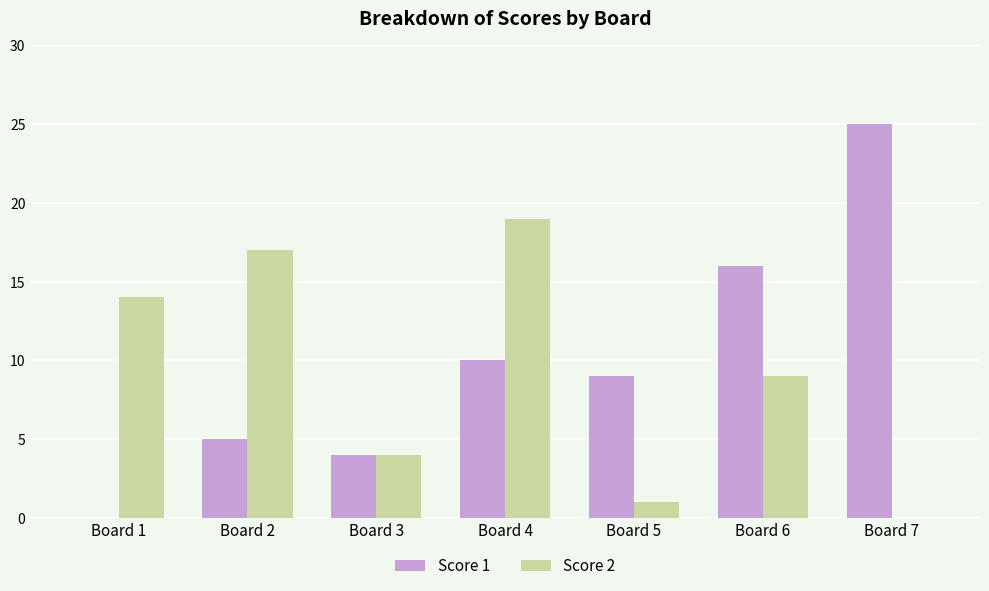

The Score 2 series shows 5 at Board 1. True or false?

False